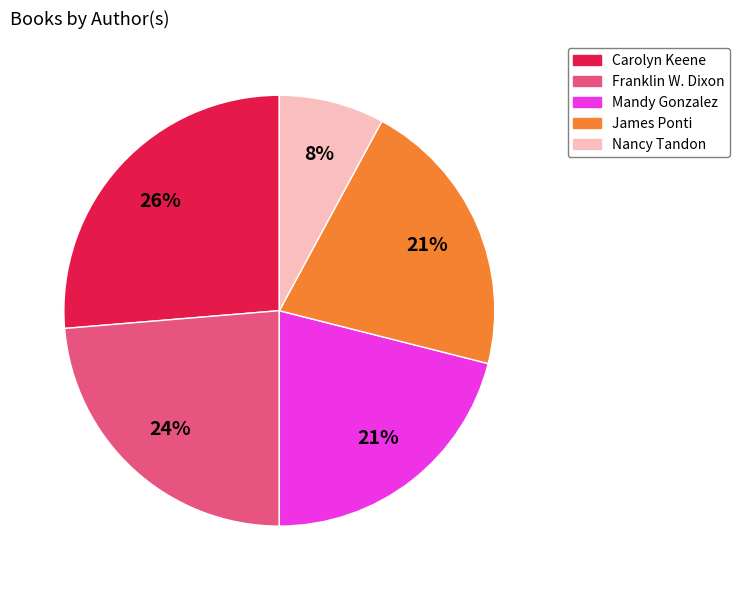

Combined, do Nancy Tandon and Franklin W. Dixon account for over 50%?

No